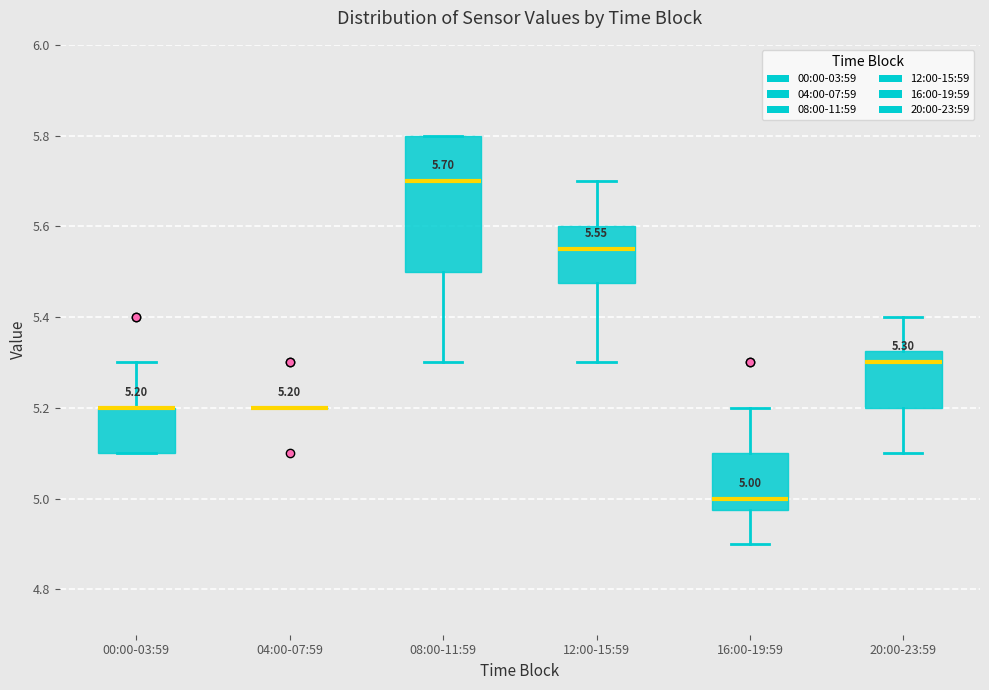

Comparing the boxes themselves (not the whiskers), which one is the tallest?

08:00-11:59